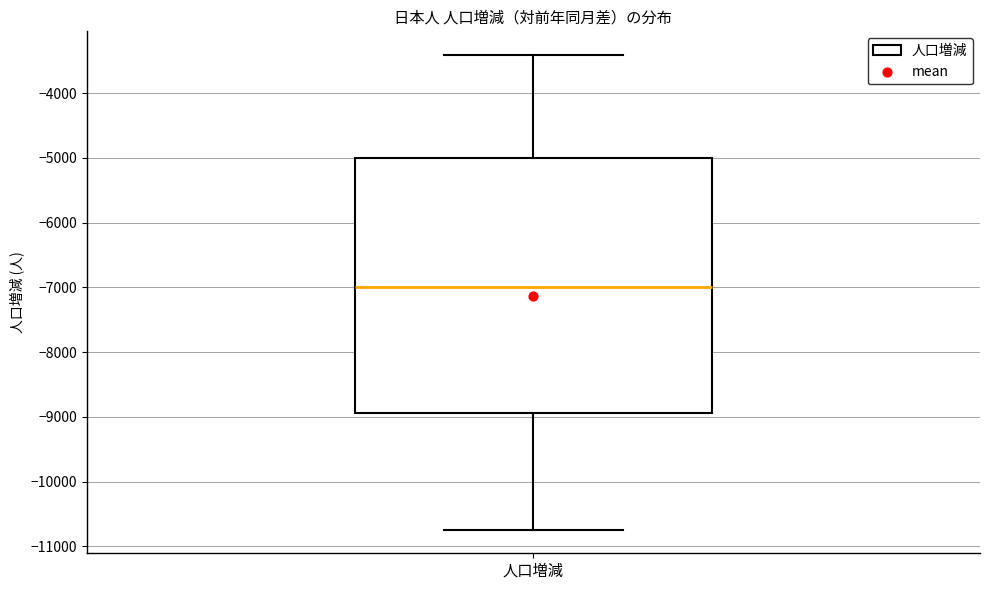

Transcribe this box plot: give where the median line is, the range the box spans, and where the two whiskers end, as read against the y-axis. The values are not printed on the chart, so give them approximately, as read against the axis.

median -7000, box -8900 to -5000, whiskers -10700 to -3400